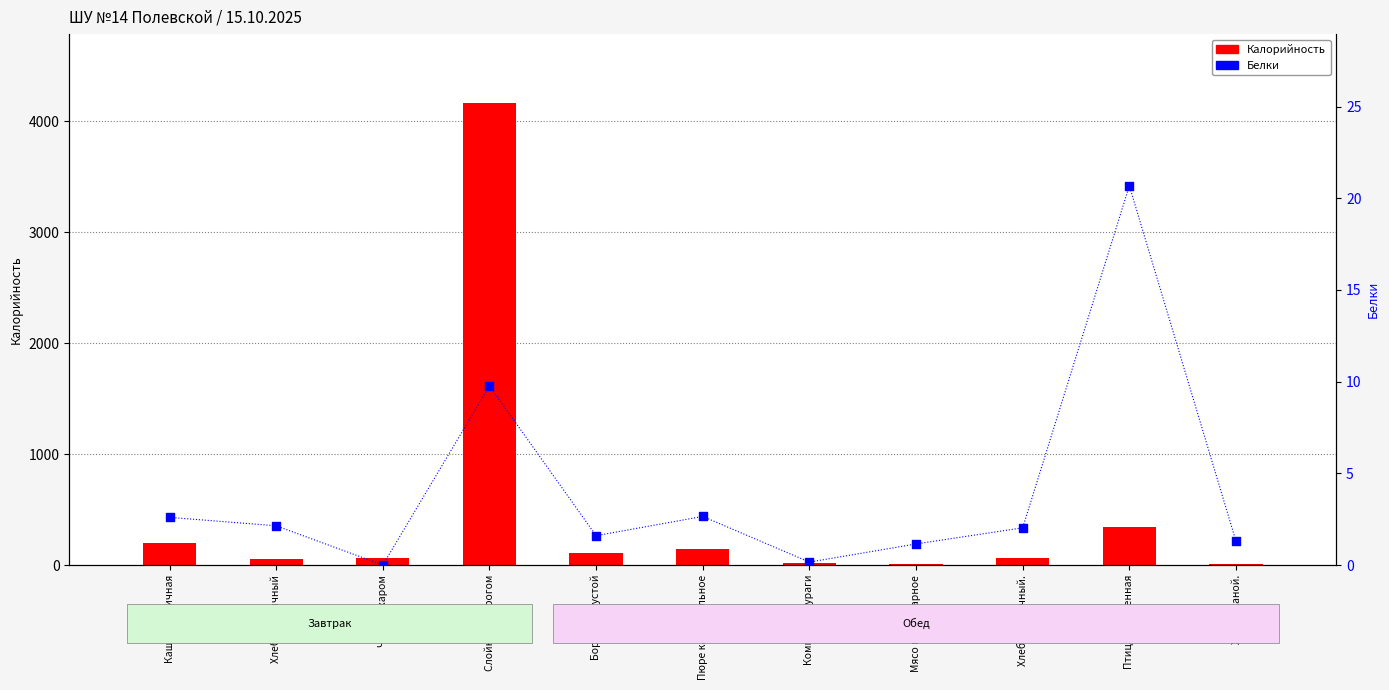

Which series reaches the minimum Y coordinate?

Белки